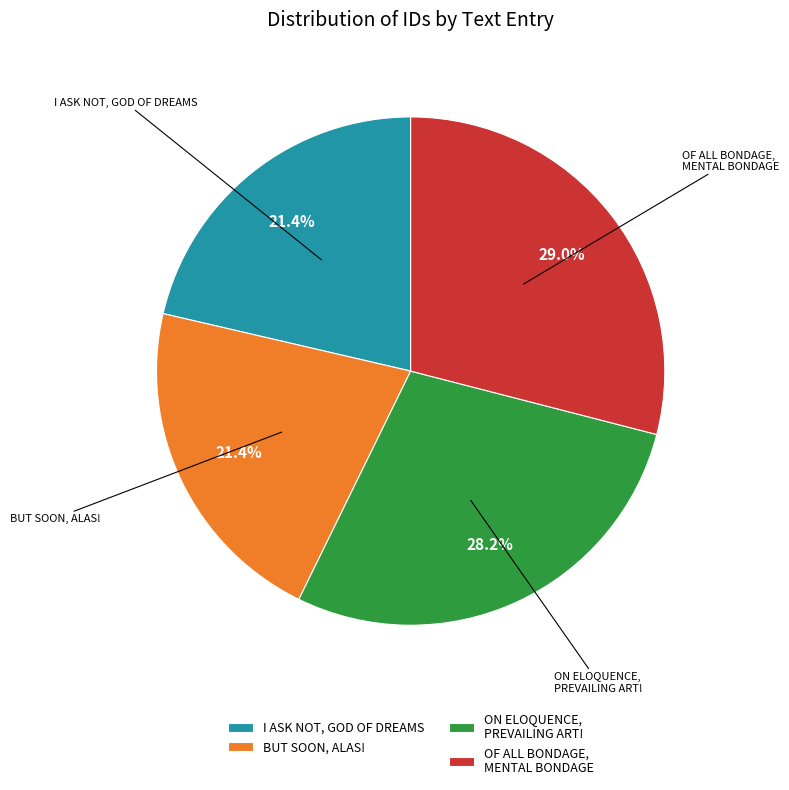

To the nearest percent, what is the difference between the largest and smallest slice percentages?

8%